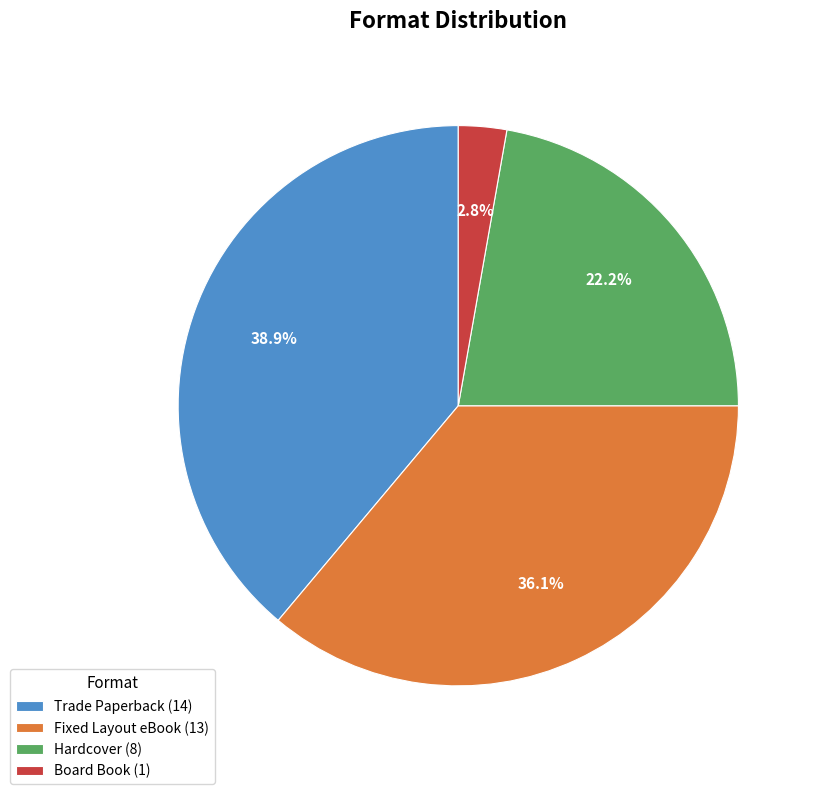

What is the largest slice in the pie chart?

Trade Paperback